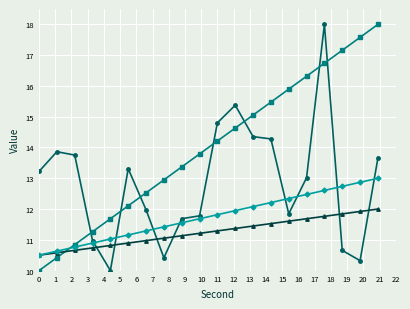

What is the greatest value displayed?

18.0